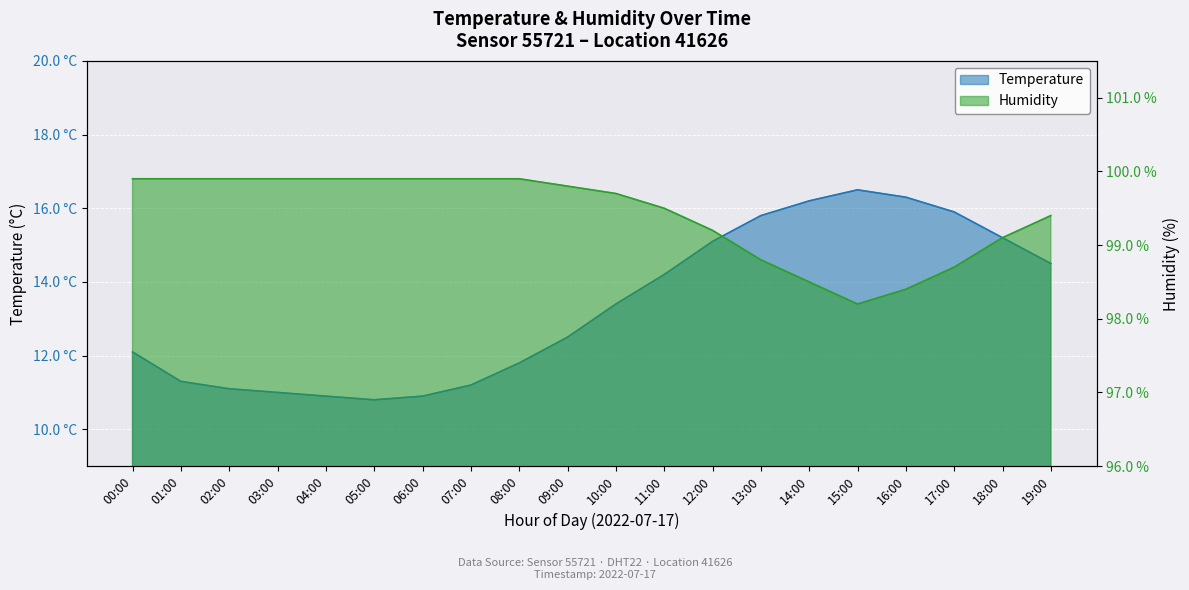

What is the sum of the humidity values at 02:00 and 15:00?

198.1